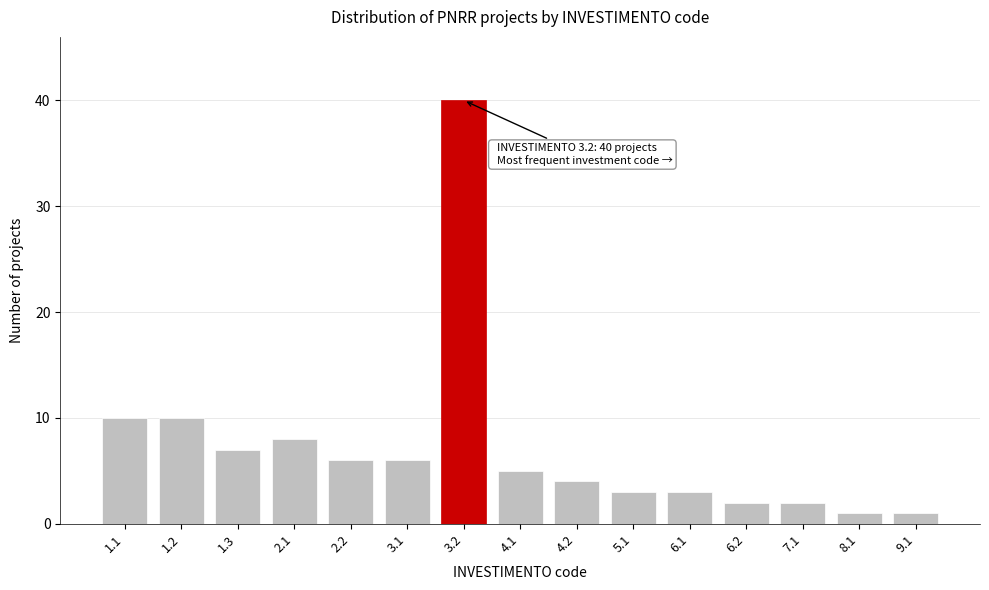

Reading left to right, what are all the values shown in this chart?

1.1=10	1.2=10	1.3=7	2.1=8	2.2=6	3.1=6	3.2=40	4.1=5	4.2=4	5.1=3	6.1=3	6.2=2	7.1=2	8.1=1	9.1=1